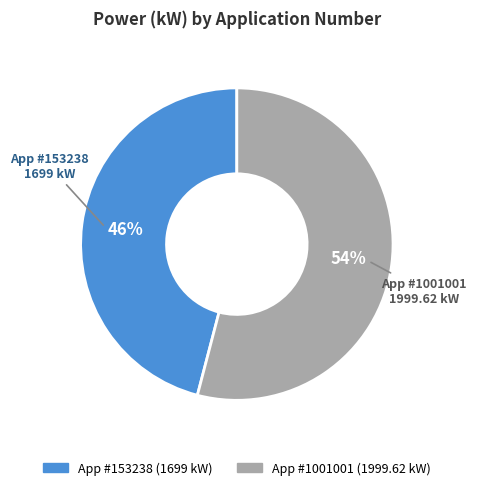

To the nearest percent, what is the average slice percentage?

50%